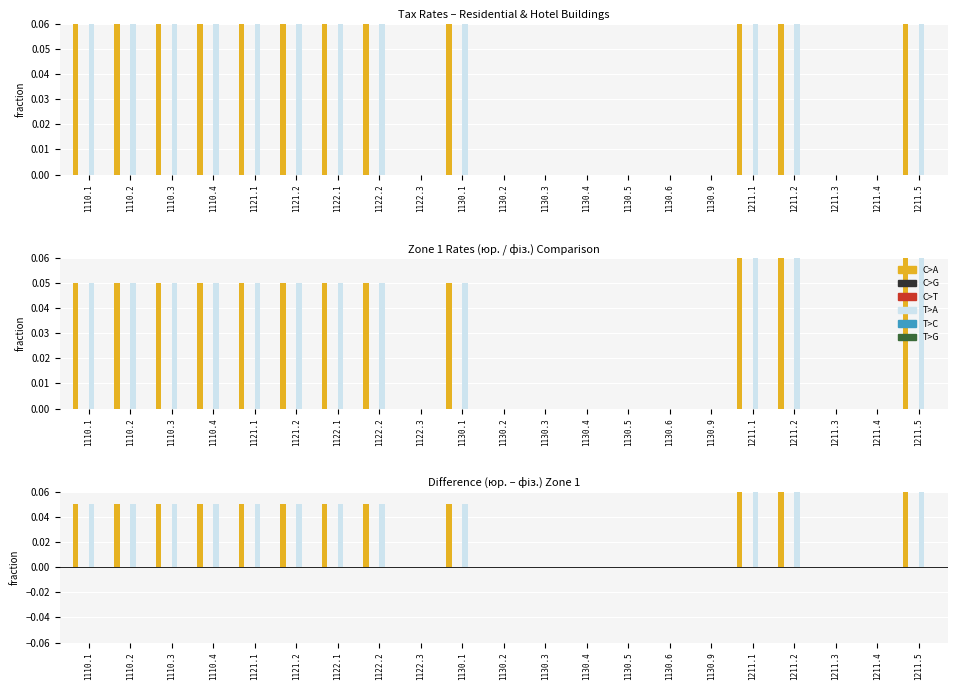

Is it true that T>A equals -0.1 at 1130.6?

False